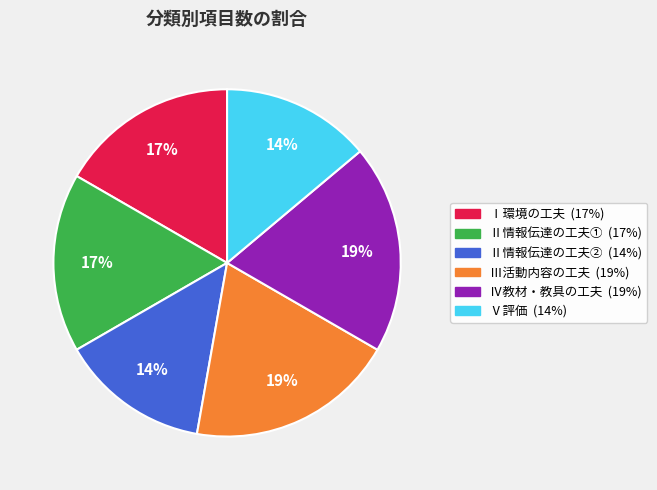

Do Ⅲ活動内容の工夫 and Ⅱ情報伝達の工夫② together represent more than half of the pie?

No